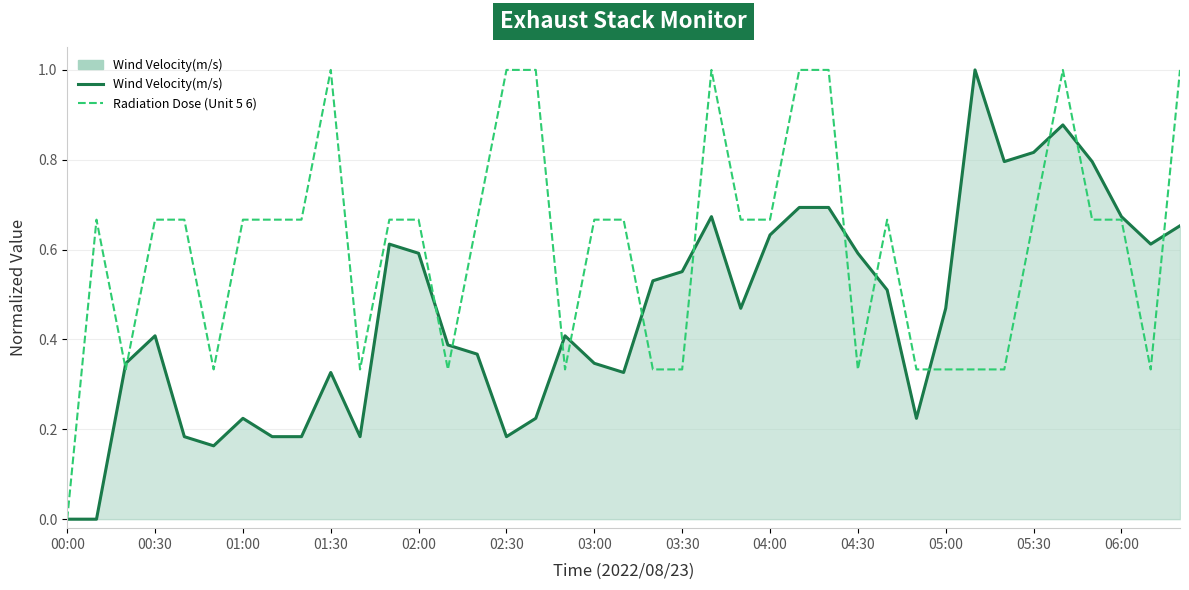

What is the difference between the maximum and second lowest values in the Radiation Dose (Unit 5 6) series?

0.7